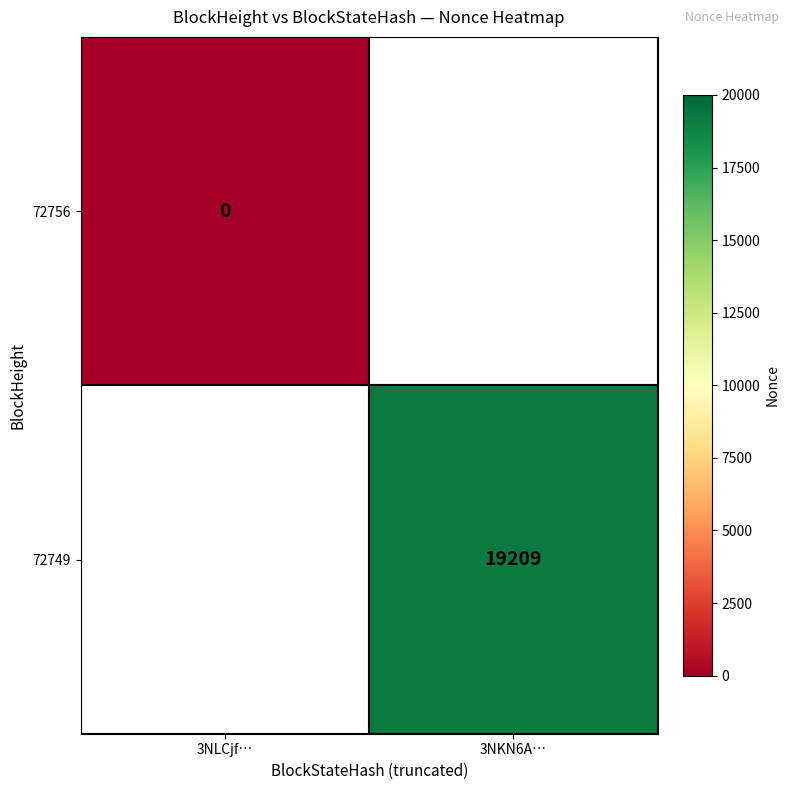

At which category does the chart reach its peak across all series?

3NKN6A…